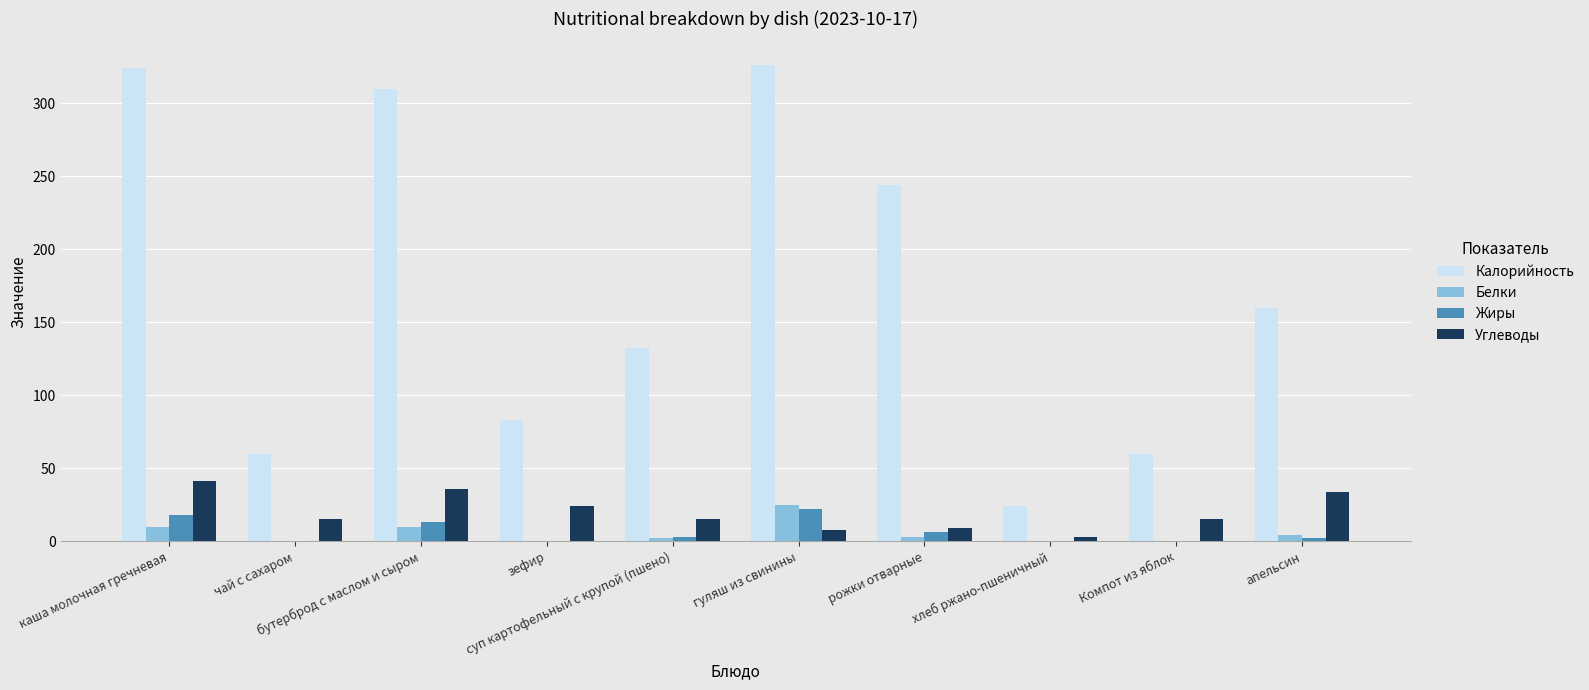

Count the number of data series in this chart.

4